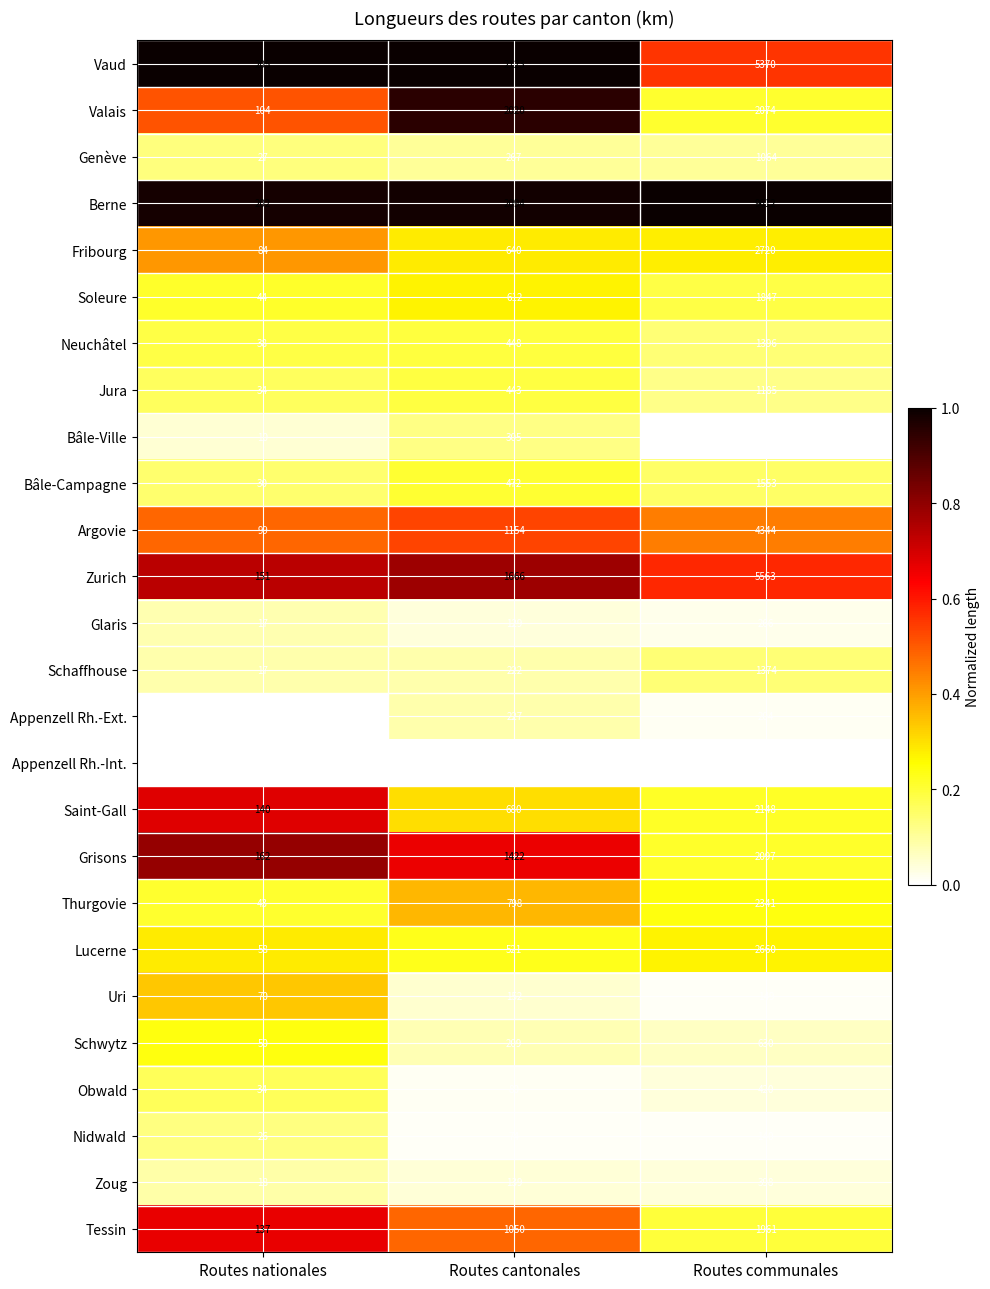

Which series has the largest total across all categories?

Berne